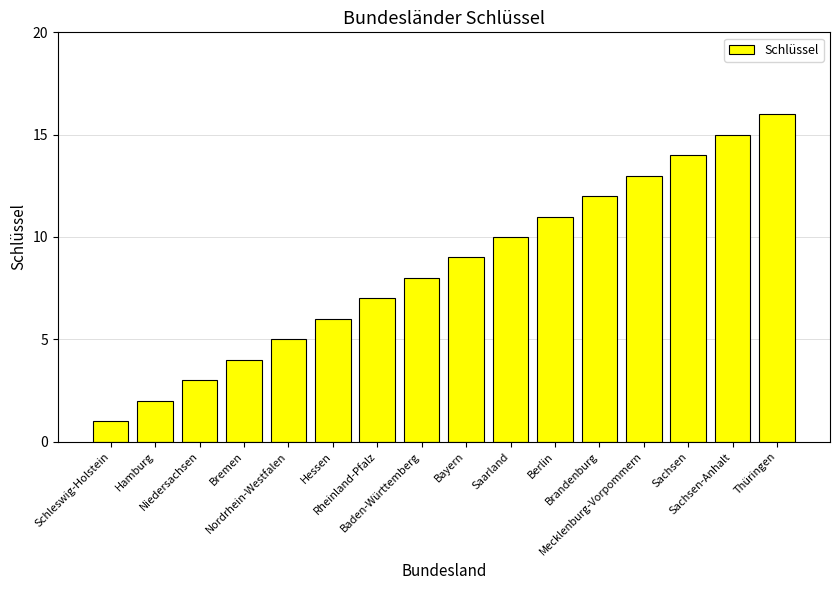

Which label corresponds to the smallest value in the chart?

Schleswig-Holstein